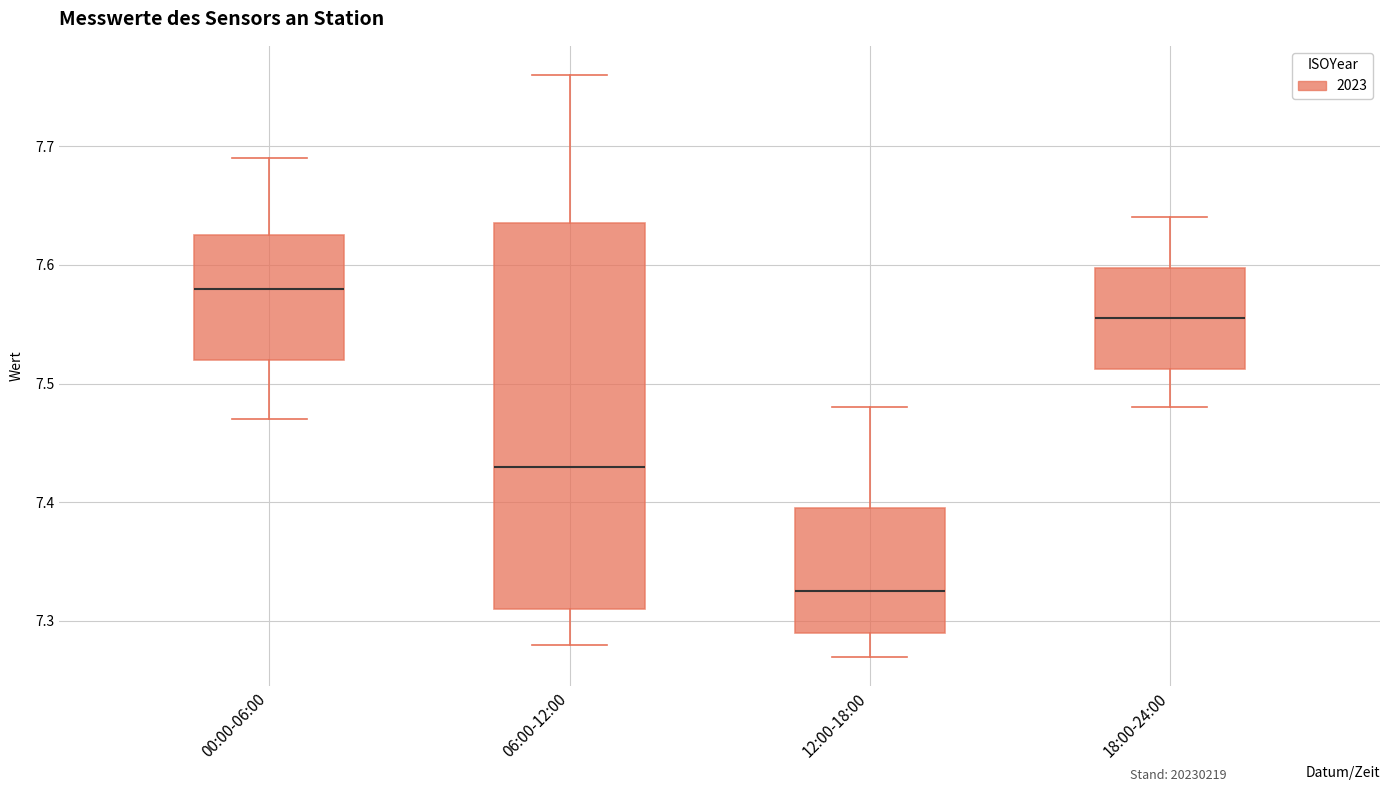

Reading left to right, transcribe this box plot: for each box, give where its median line is, the range the box spans, and where its two whiskers end, as read against the y-axis. The values are not printed on the chart, so give them approximately, as read against the axis.

00:00-06:00: median 7.58, box 7.52 to 7.63, whiskers 7.47 to 7.69
06:00-12:00: median 7.43, box 7.31 to 7.64, whiskers 7.28 to 7.76
12:00-18:00: median 7.33, box 7.29 to 7.40, whiskers 7.27 to 7.48
18:00-24:00: median 7.56, box 7.51 to 7.60, whiskers 7.48 to 7.64